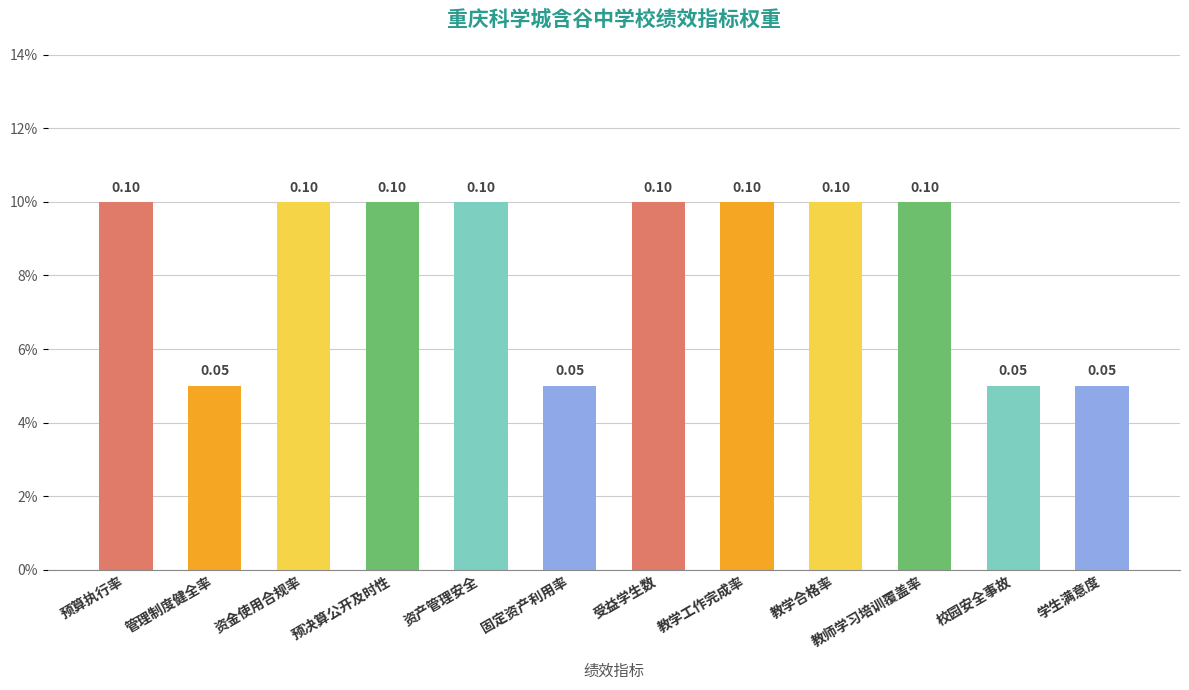

List the labels in order of value, largest first.

预算执行率, 资金使用合规率, 预决算公开及时性, 资产管理安全, 受益学生数, 教学工作完成率, 教学合格率, 教师学习培训覆盖率, 管理制度健全率, 固定资产利用率, 校园安全事故, 学生满意度